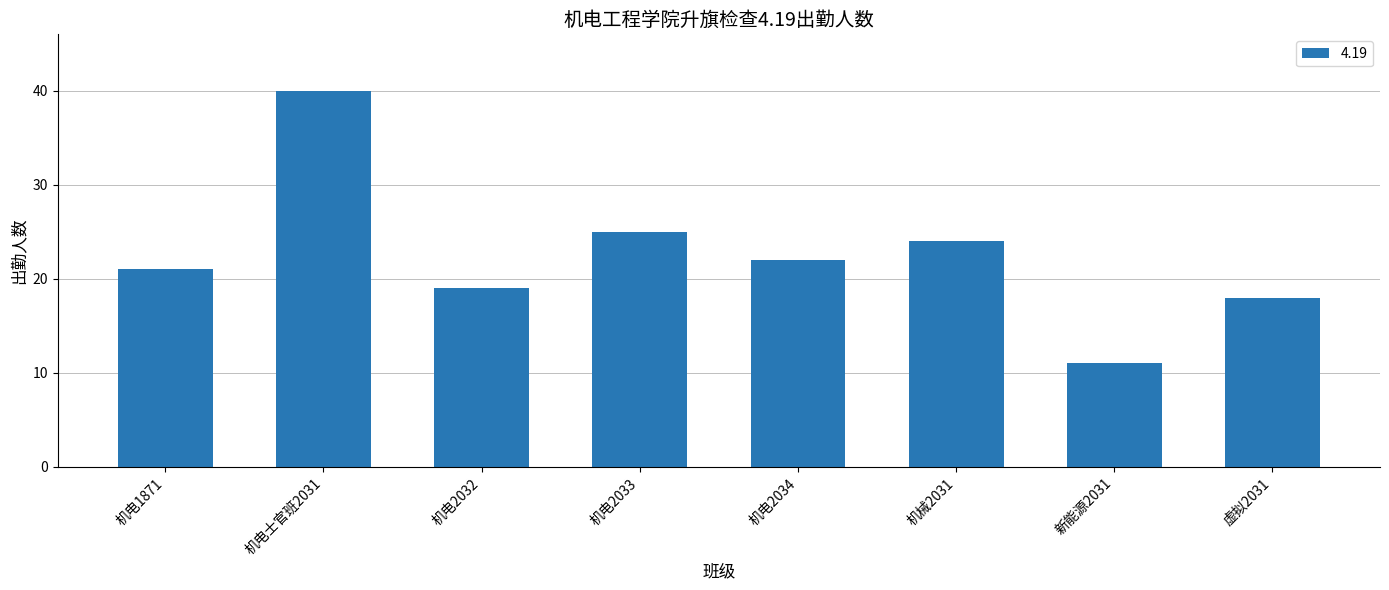

At which category does the chart reach its peak across all series?

机电士官班2031